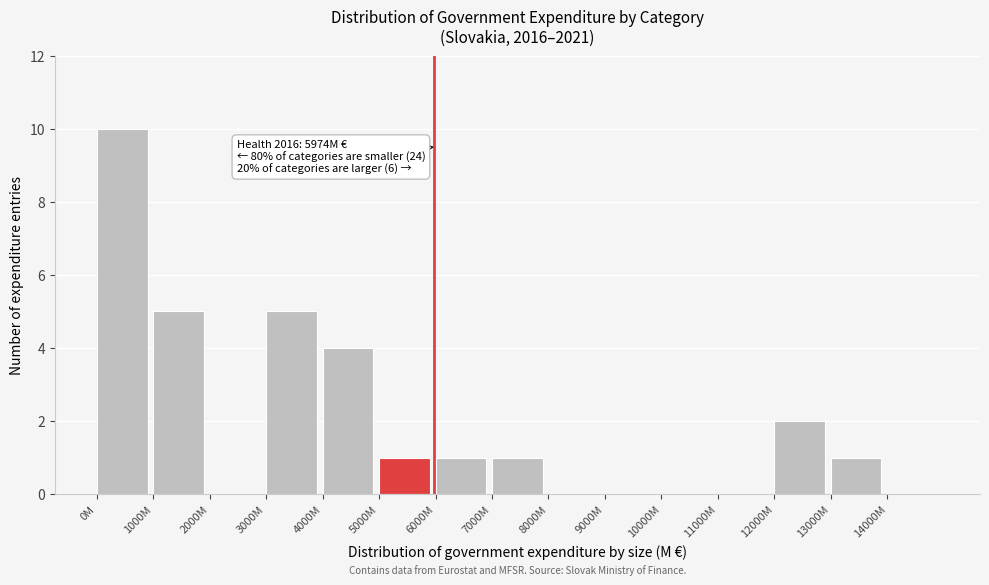

Reading left to right, what are all the values shown in this chart?

0M=10	1000M=5	2000M=0	3000M=5	4000M=4	5000M=1	6000M=1	7000M=1	8000M=0	9000M=0	10000M=0	11000M=0	12000M=2	13000M=1	14000M=0